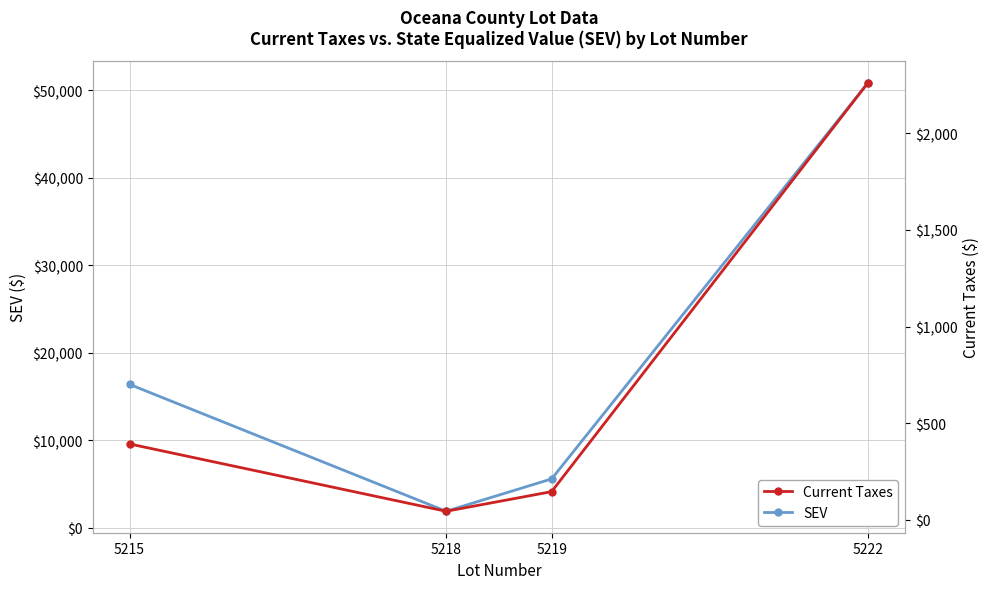

Reading left to right, extract all data points from this chart.

SEV: 16400.0	1900.0	5600.0	50900.0
Current Taxes: 392.5	43.9	145.6	2263.1